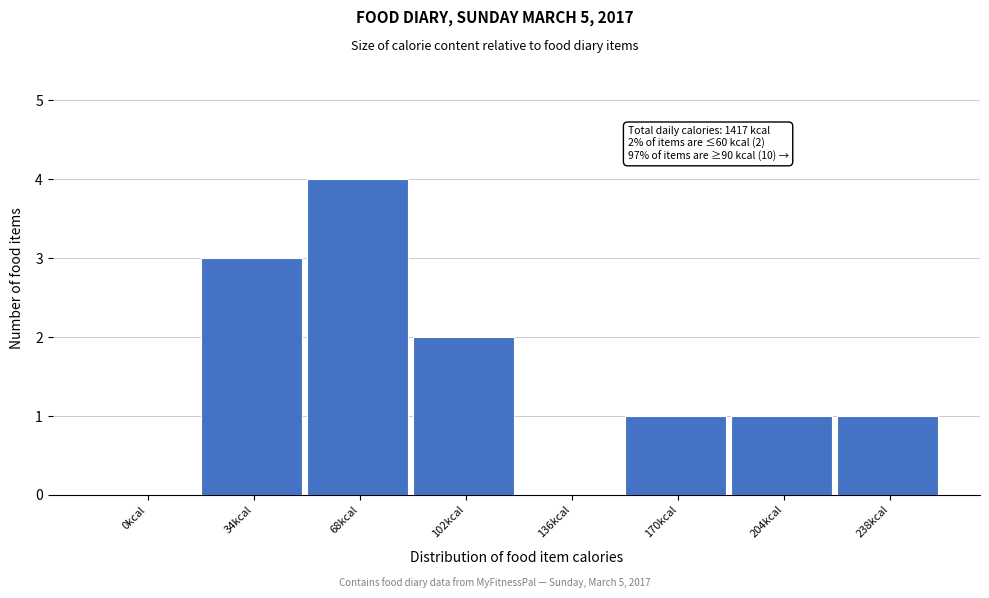

Reading left to right, what are all the values shown in this chart?

0kcal=0	34kcal=3	68kcal=4	102kcal=2	136kcal=0	170kcal=1	204kcal=1	238kcal=1